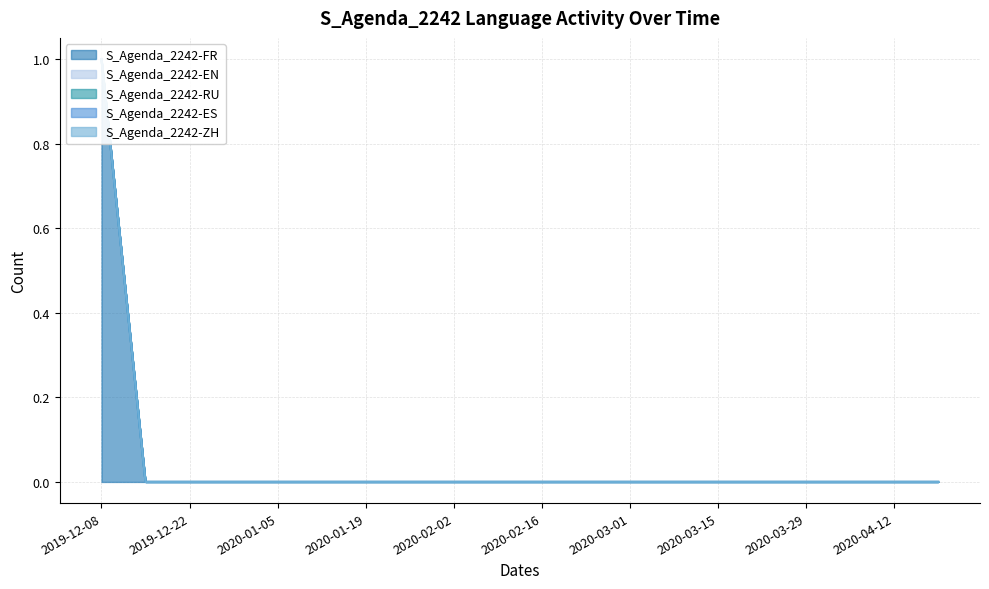

Between 2020-01-05 and 2019-12-29, which is larger?

2020-01-05